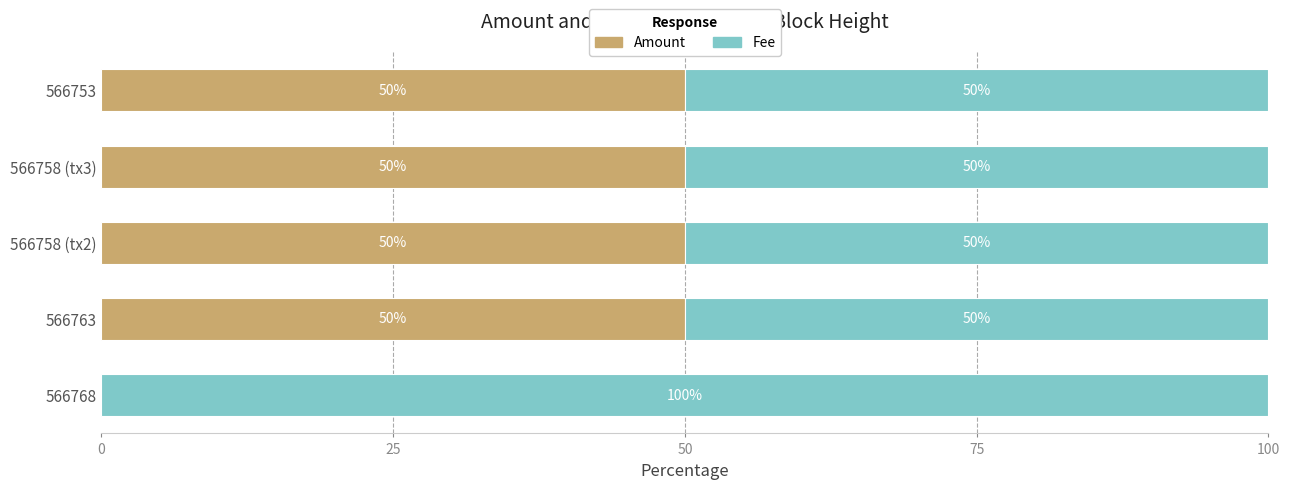

At which label is Amount closest to 25?

566768